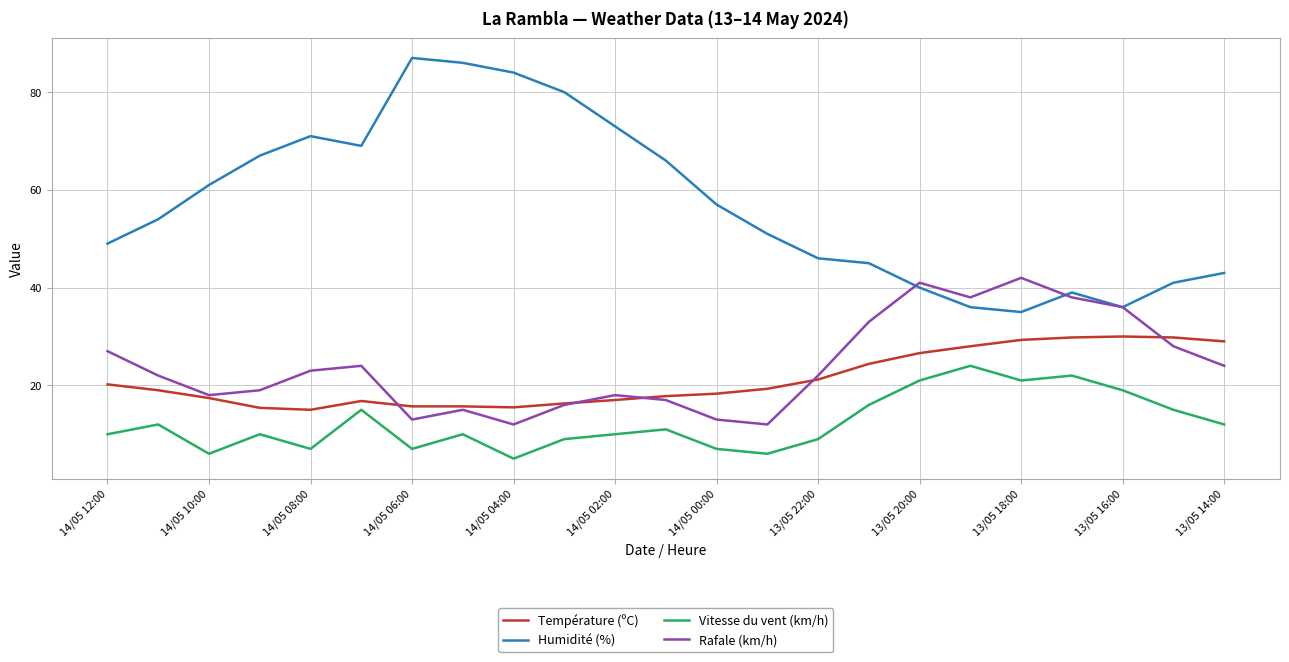

What is the difference between the second highest and second lowest values in the Vitesse du vent (km/h) series?

16.0